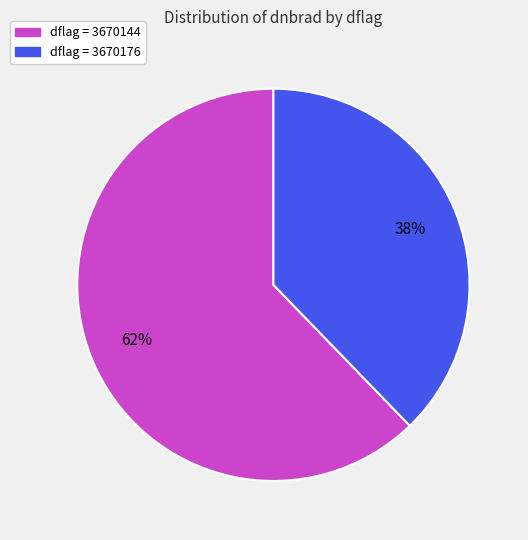

To the nearest percent, what is the difference between the largest and smallest slice percentages?

24%